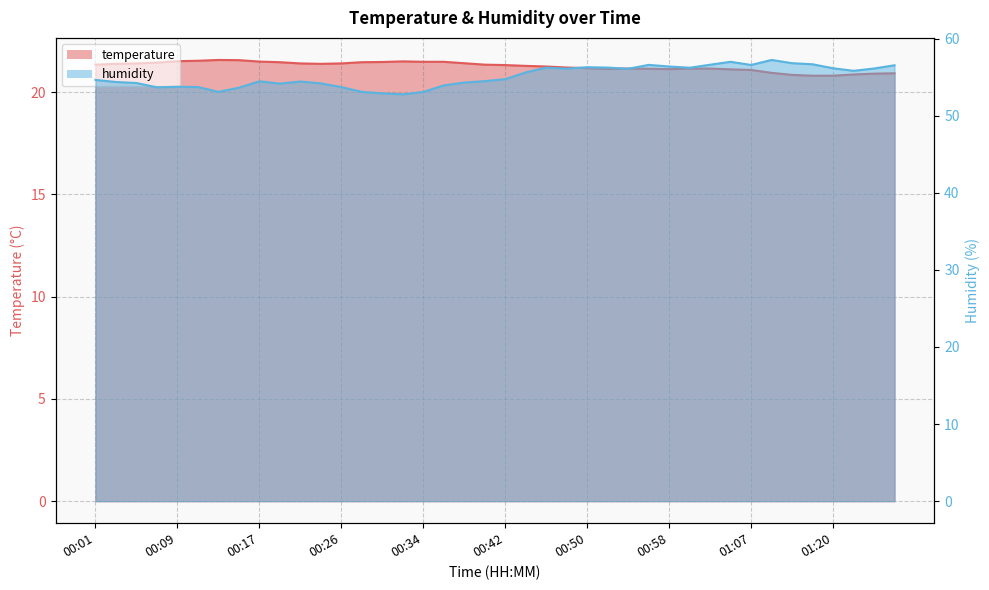

How many interior local peaks does the humidity series have?

8